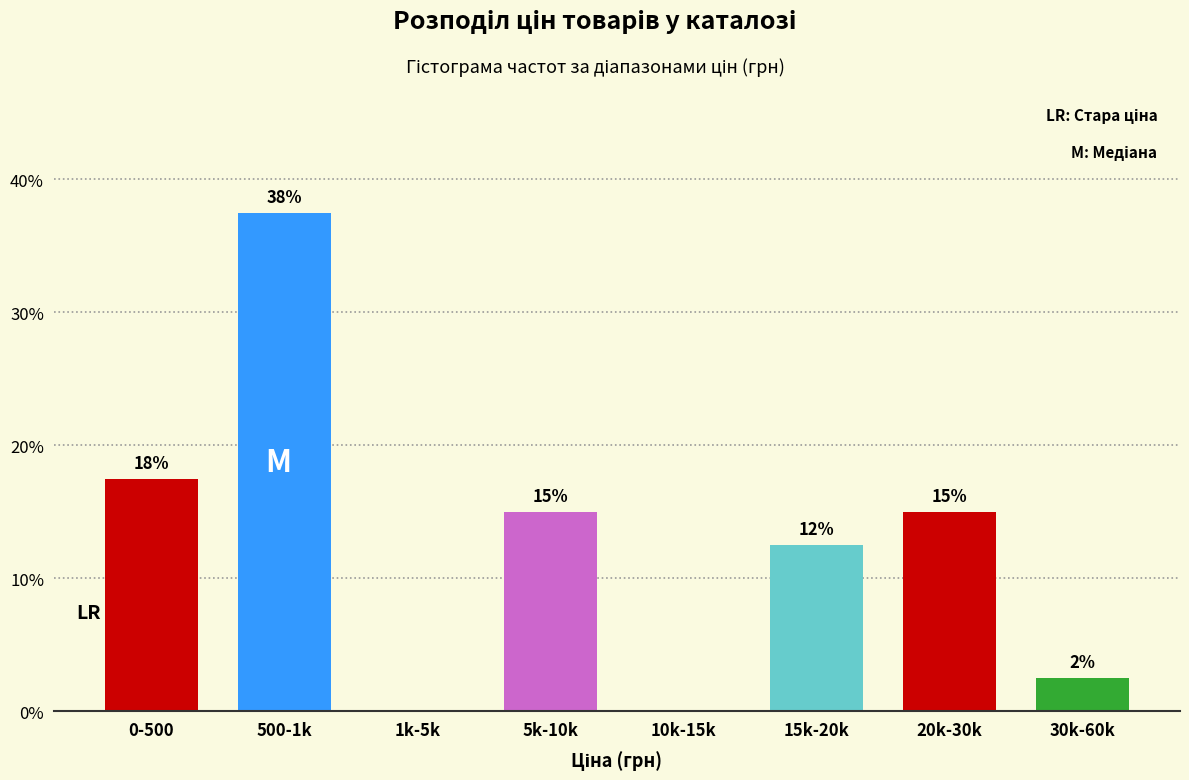

Are the bars horizontal?

No